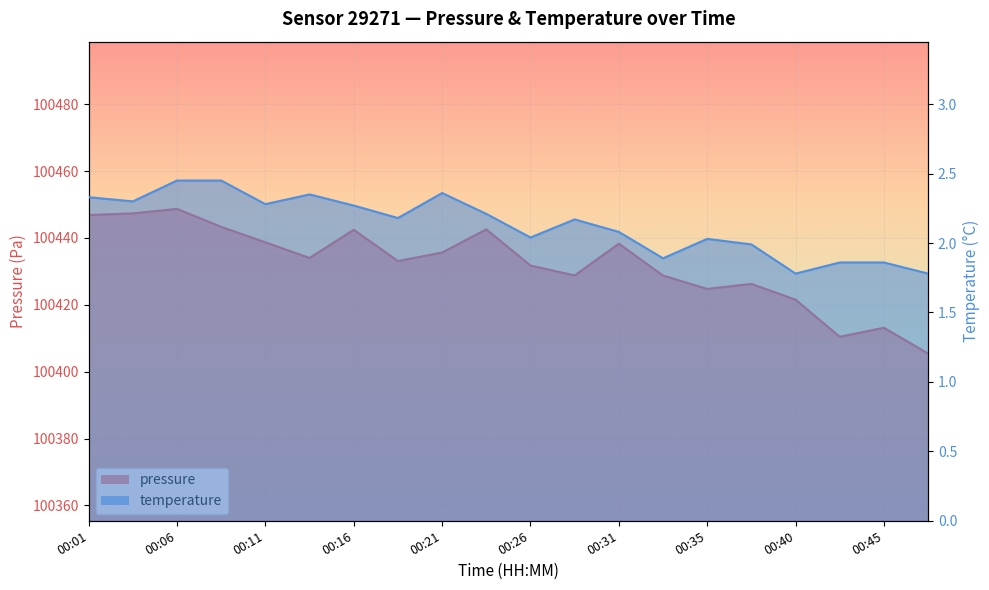

Reading left to right, list all the values displayed in this chart.

pressure: 00:01=100446.8	00:04=100447.3	00:06=100448.7	00:09=100443.3	00:11=100438.7	00:13=100434.0	00:16=100442.4	00:18=100433.1	00:21=100435.6	00:23=100442.6	00:26=100431.8	00:28=100428.8	00:31=100438.3	00:33=100428.8	00:35=100424.8	00:38=100426.2	00:40=100421.5	00:43=100410.4	00:45=100413.1	00:48=100405.4
temperature: 00:01=2.3	00:04=2.3	00:06=2.5	00:09=2.5	00:11=2.3	00:13=2.4	00:16=2.3	00:18=2.2	00:21=2.4	00:23=2.2	00:26=2.0	00:28=2.2	00:31=2.1	00:33=1.9	00:35=2.0	00:38=2.0	00:40=1.8	00:43=1.9	00:45=1.9	00:48=1.8